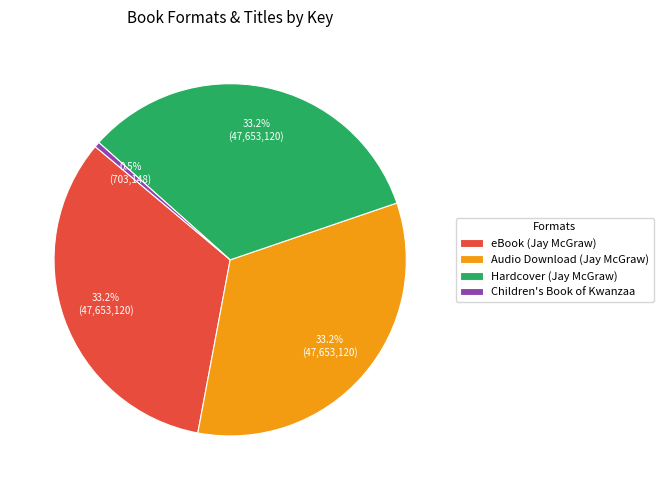

True or false: Hardcover (Jay McGraw) accounts for 44% of the total.

False